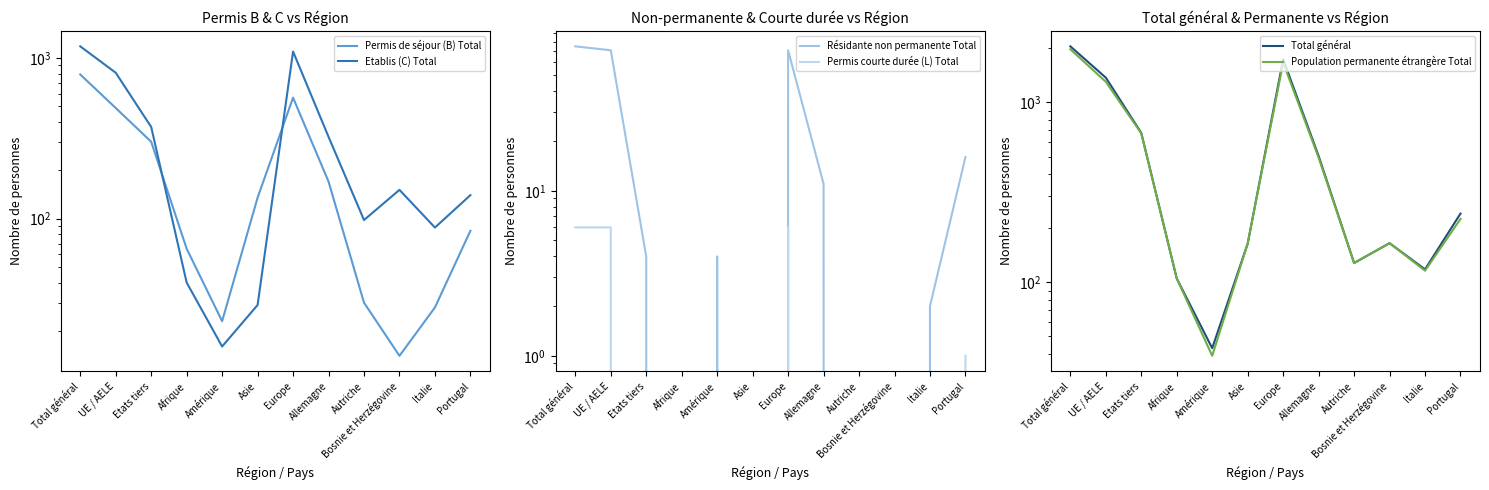

What is the difference between the highest and lowest values at Afrique?

105